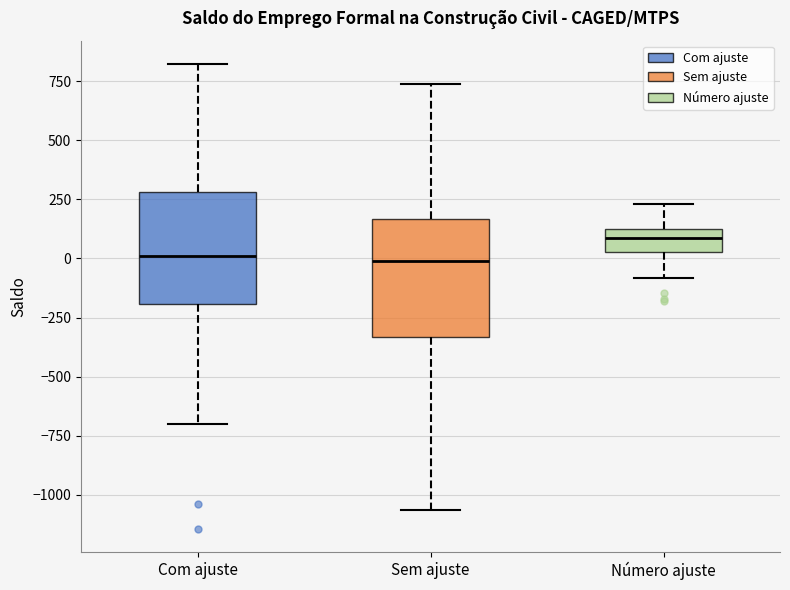

Reading left to right, transcribe this box plot: for each box, give where its median line is, the range the box spans, and where its two whiskers end, as read against the y-axis. The values are not printed on the chart, so give them approximately, as read against the axis.

Com ajuste: median 0, box -200 to 300, whiskers -700 to 800
Sem ajuste: median 0, box -350 to 150, whiskers -1050 to 750
Número ajuste: median 100, box 50 to 150, whiskers -100 to 250